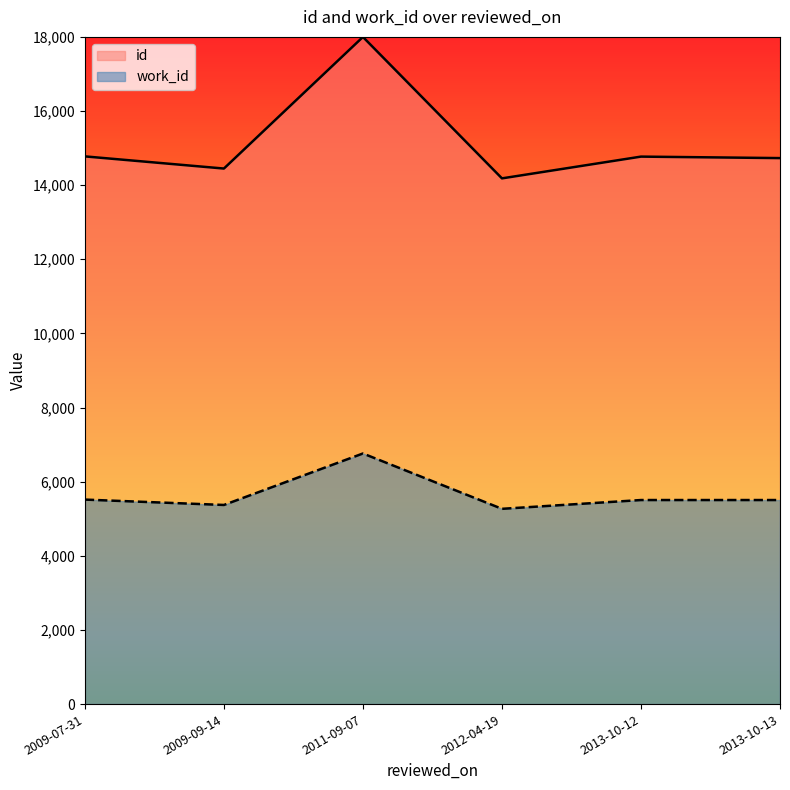

List the labels in order of id value, smallest first.

2012-04-19, 2009-09-14, 2013-10-13, 2013-10-12, 2009-07-31, 2011-09-07